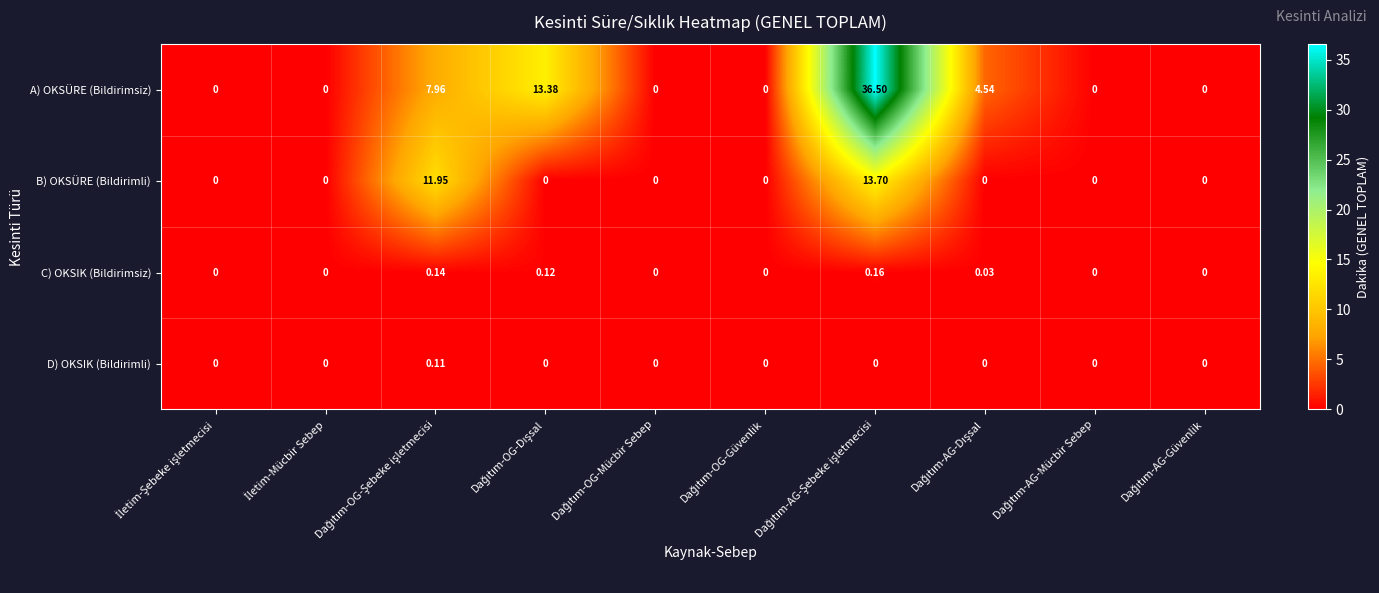

What is the greatest value displayed?

36.5